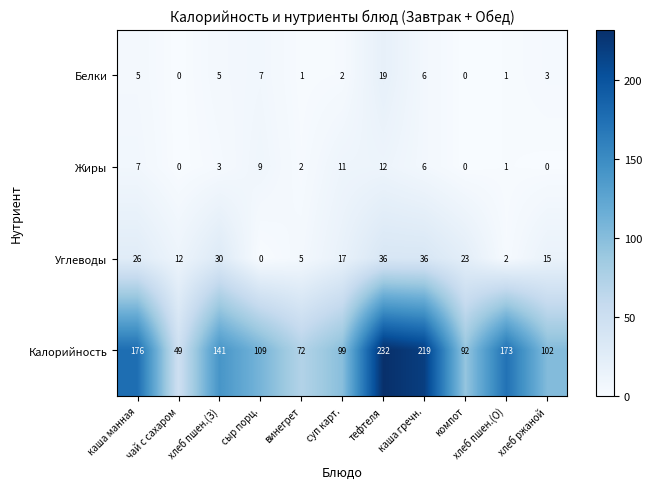

What value does the Углеводы series have at каша манная, to the nearest 10?

30